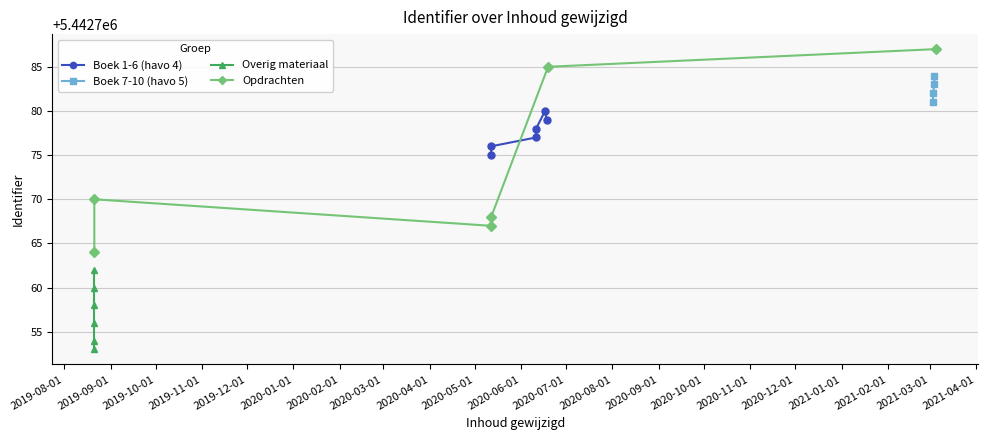

Which series has the largest total across all categories?

Opdrachten